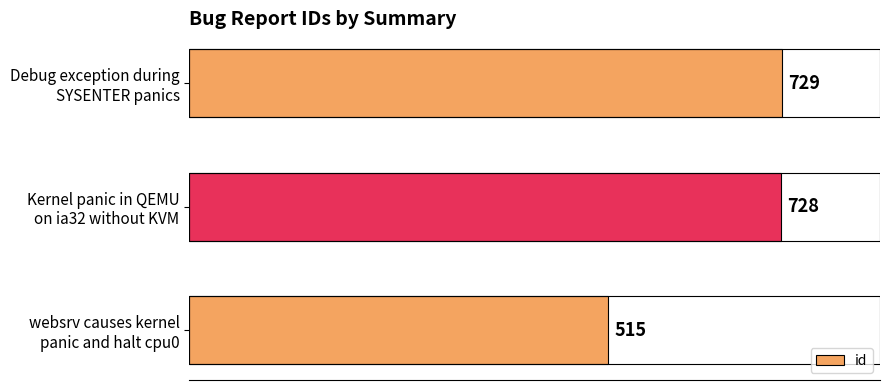

What is the difference between the maximum and minimum values?

214